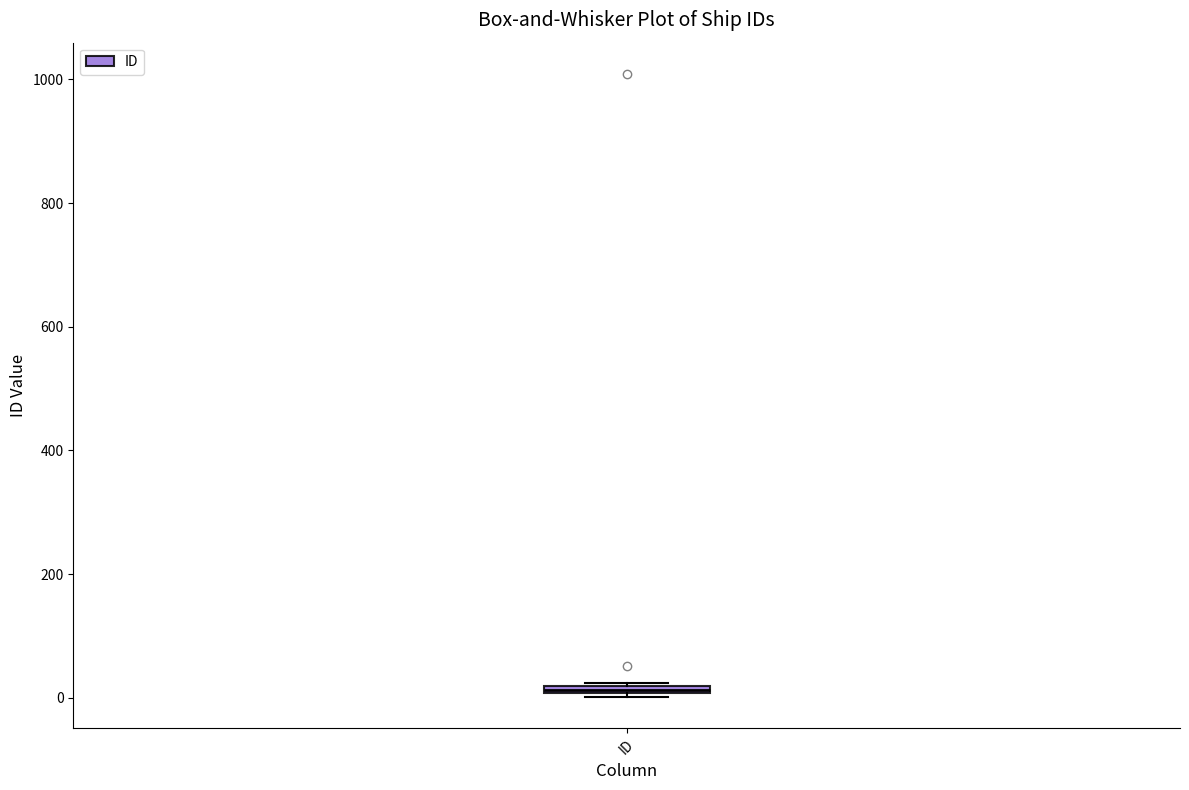

Where is the lower edge of the box for ID on the y-axis? The values are not printed on the chart, so give them approximately, as read against the axis.

0